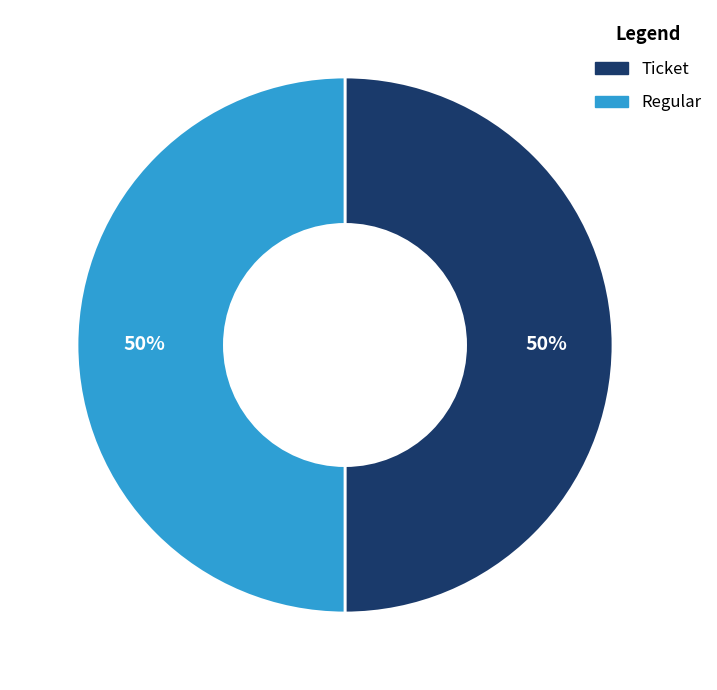

To the nearest percent, what is the average slice percentage?

50%